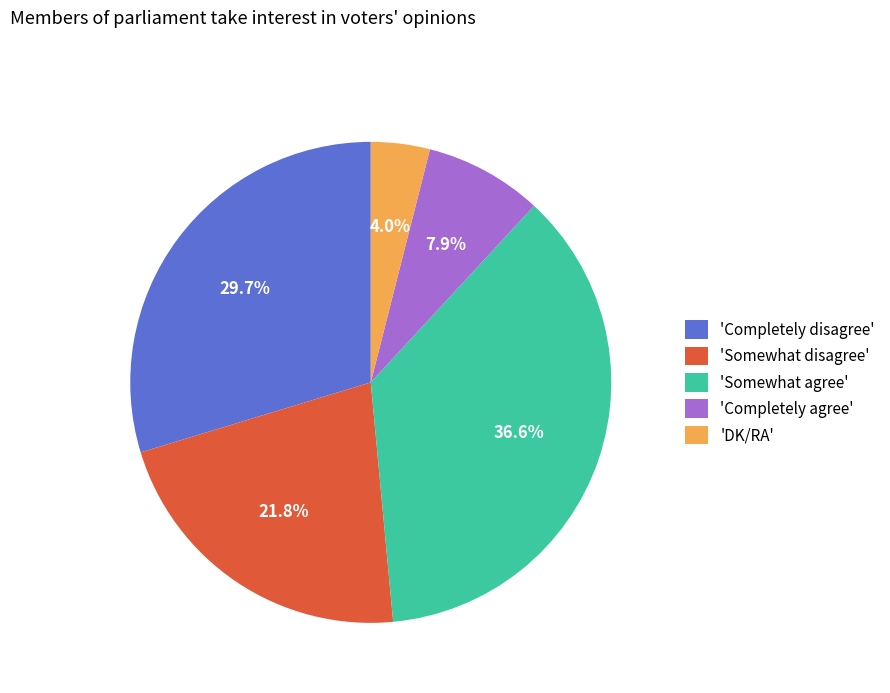

Rank the categories by value from highest to lowest.

'Somewhat agree', 'Completely disagree', 'Somewhat disagree', 'Completely agree', 'DK/RA'